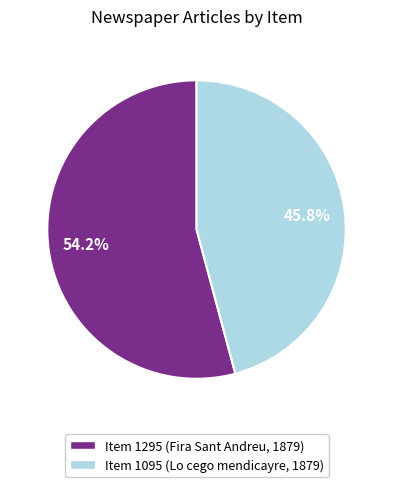

Rank the categories by value from highest to lowest.

Item 1295 (Fira Sant Andreu, 1879), Item 1095 (Lo cego mendicayre, 1879)